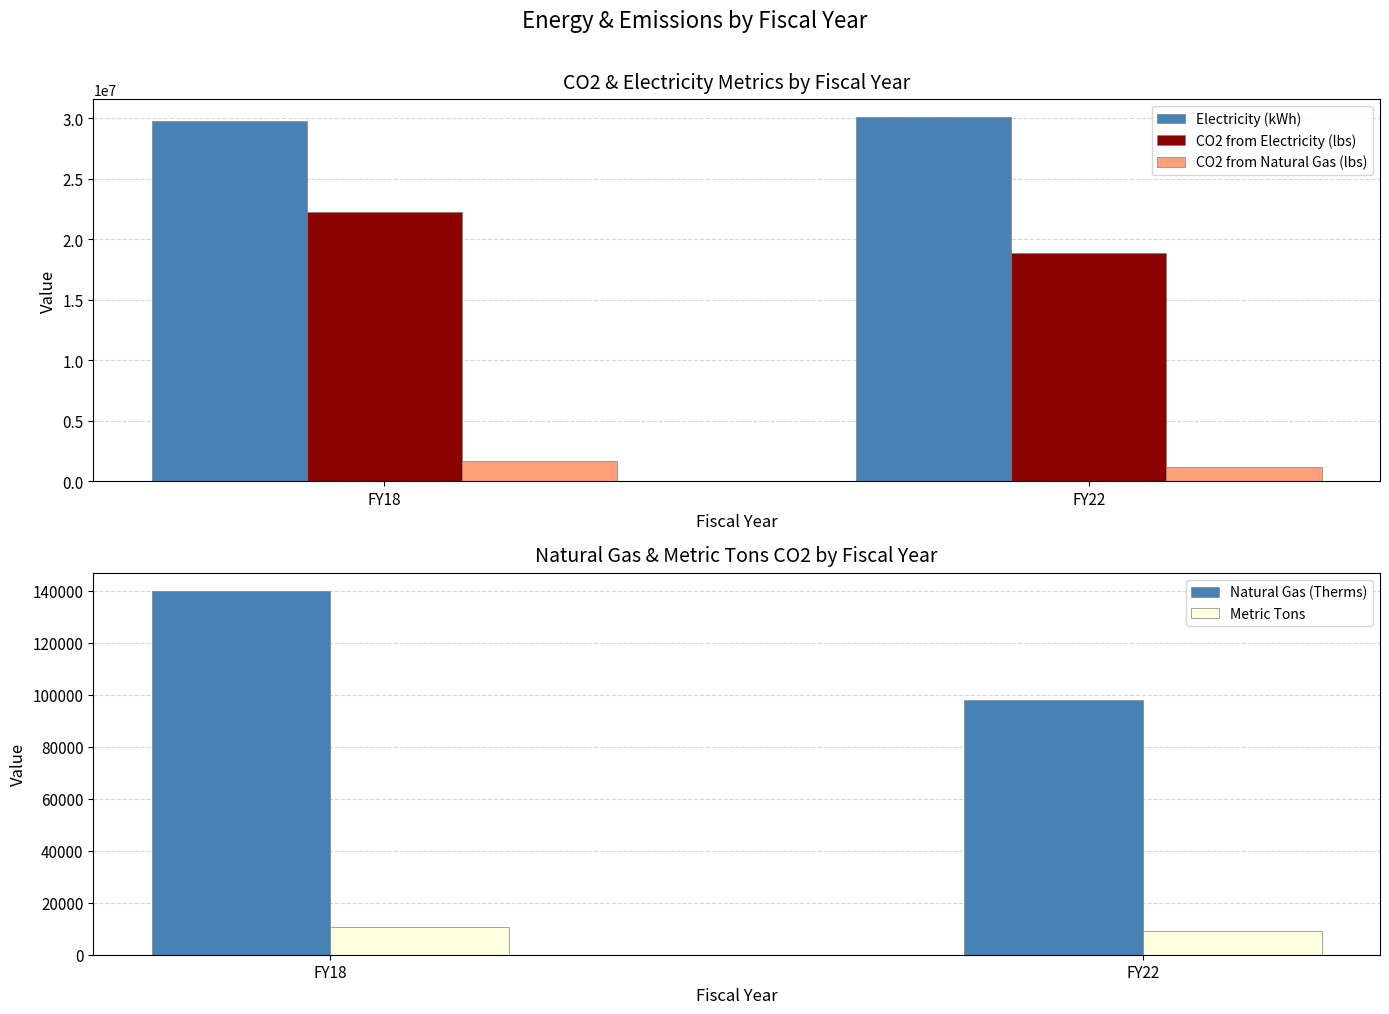

What is the minimum value shown in the chart?

9065.0